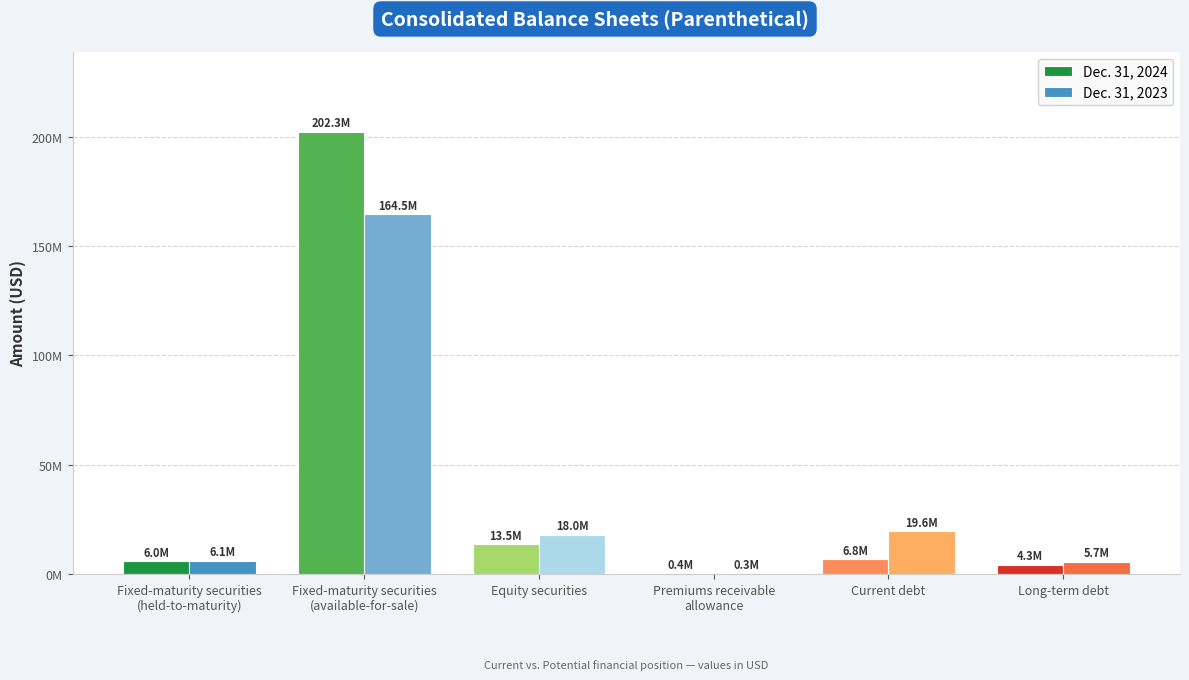

Are the bars grouped side by side (vs. stacked)?

Yes